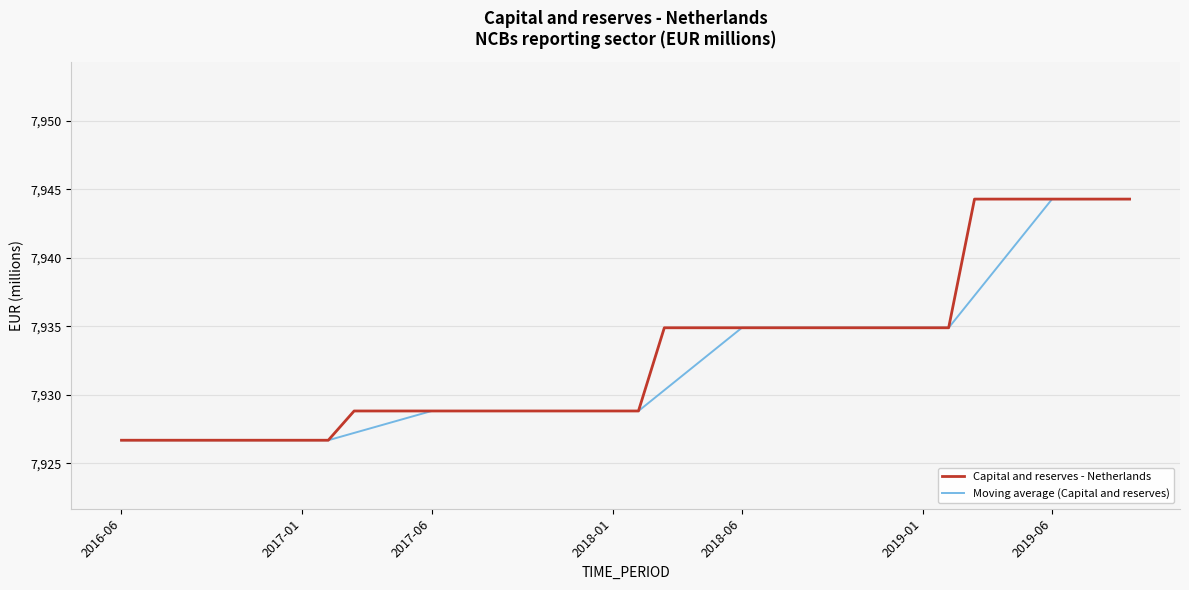

What is the greatest value displayed?

7944.3